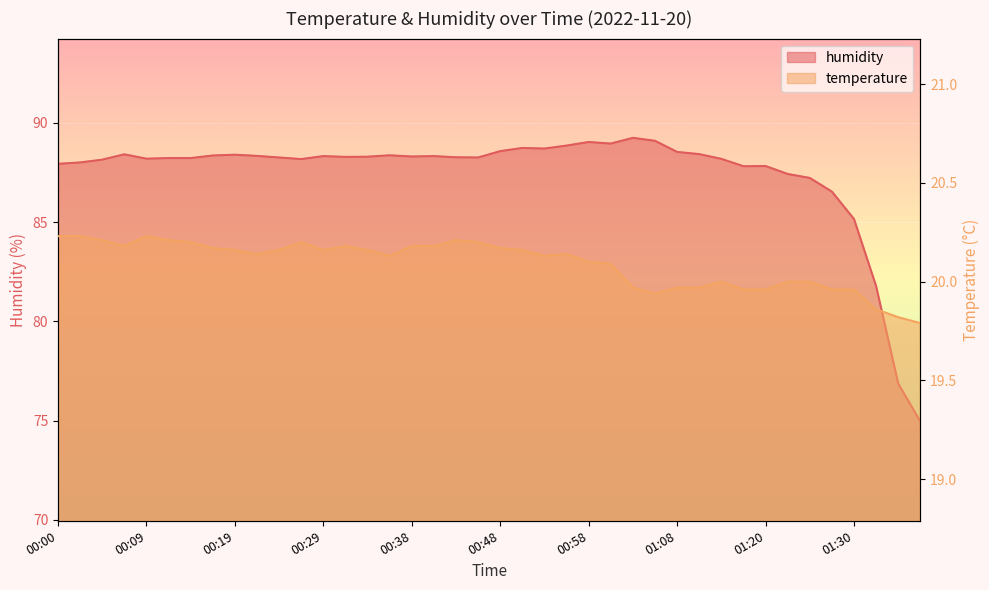

Which label corresponds to the smallest value in the chart?

01:37